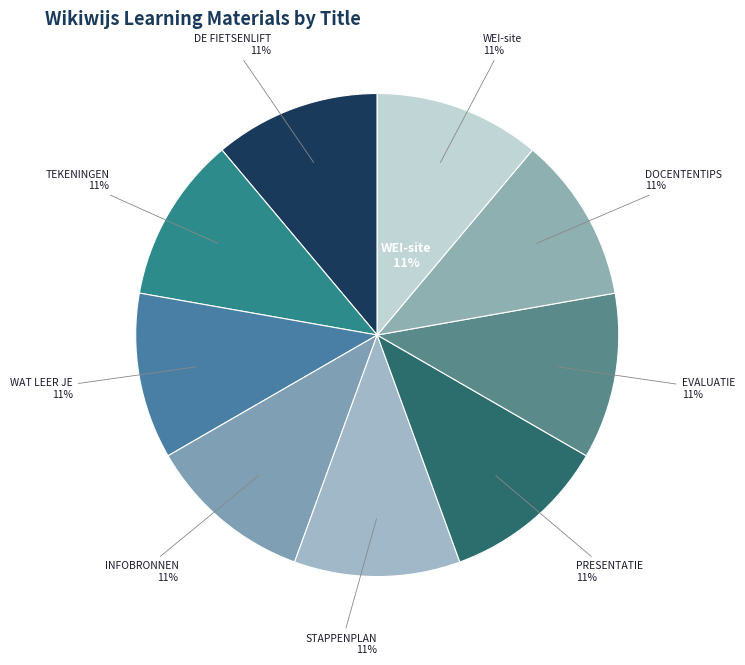

Is the sum of WAT LEER JE and DOCENTENTIPS greater than half?

No